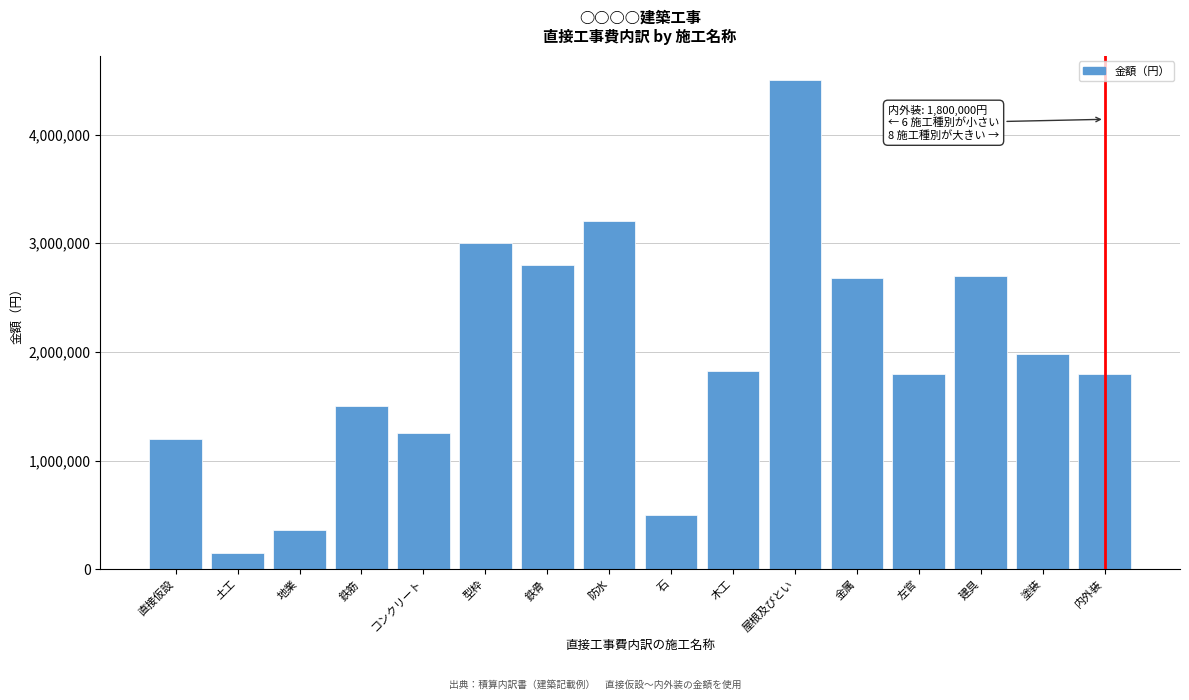

Reading left to right, what are all the values shown in this chart?

1200000	150000	360000	1500000	1250000	3000000	2800000	3200000	500000	1820000	4500000	2680000	1800000	2700000	1980000	1800000